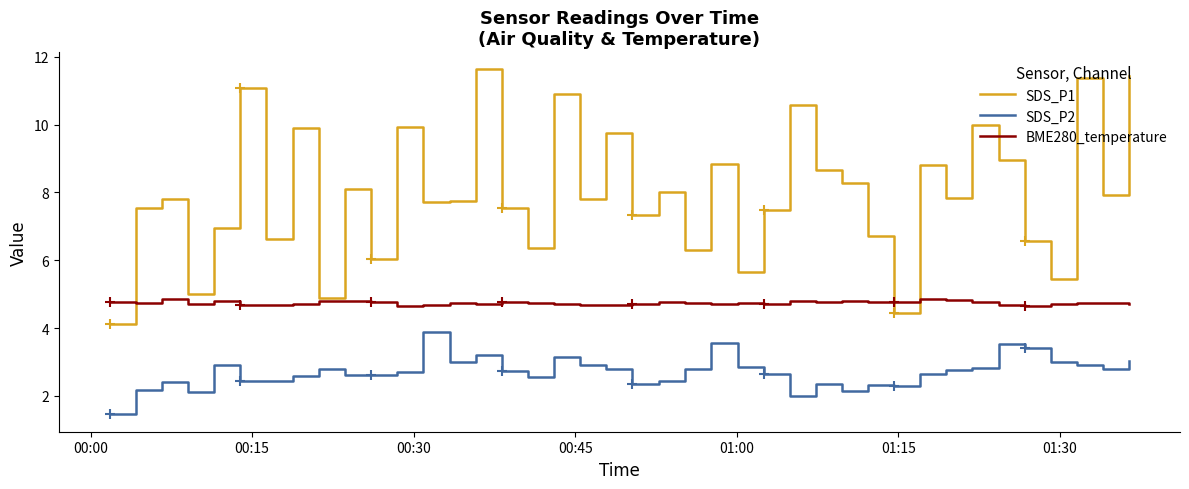

True or false: SDS_P1 and SDS_P2 intersect in this chart.

False